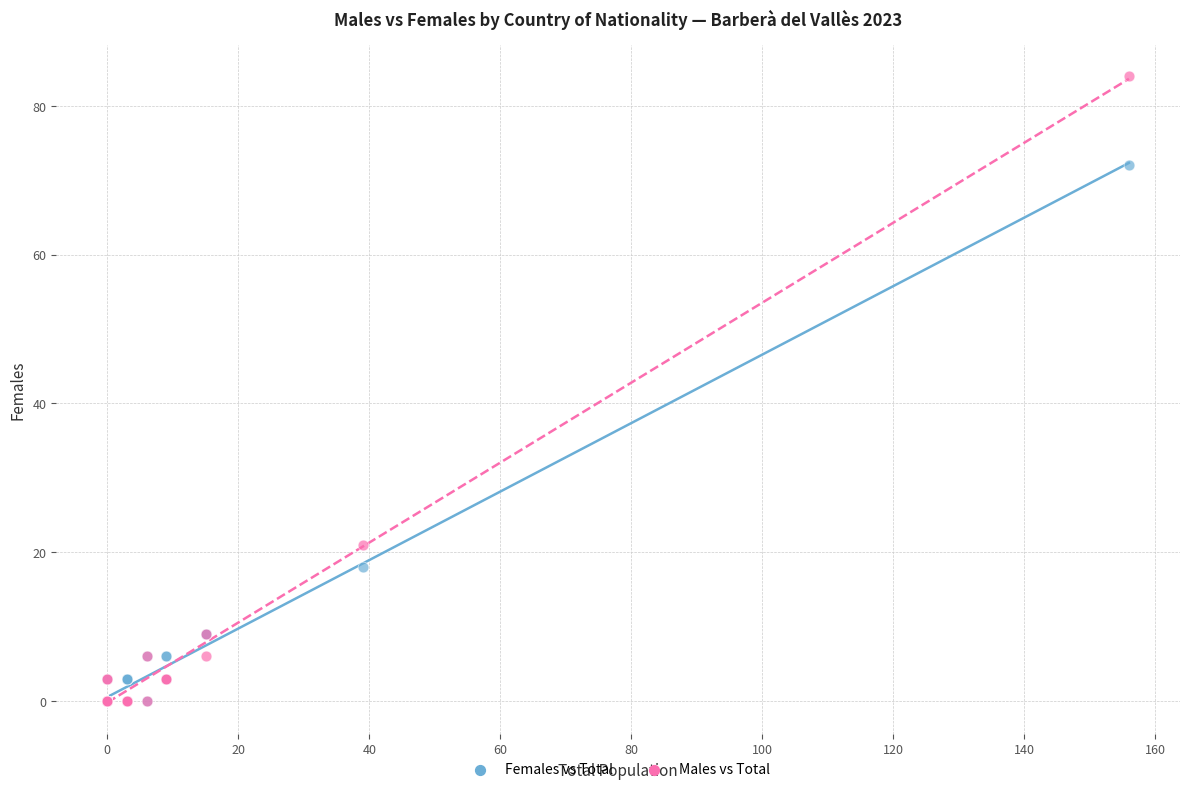

In the Males vs Total series, what Y value is closest to 42?

21